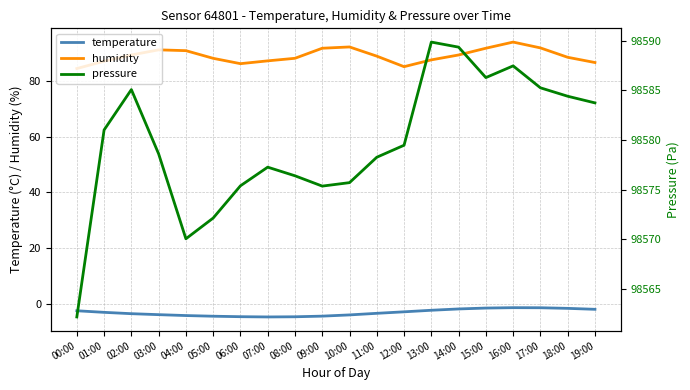

What position from the left is 18:00?

19